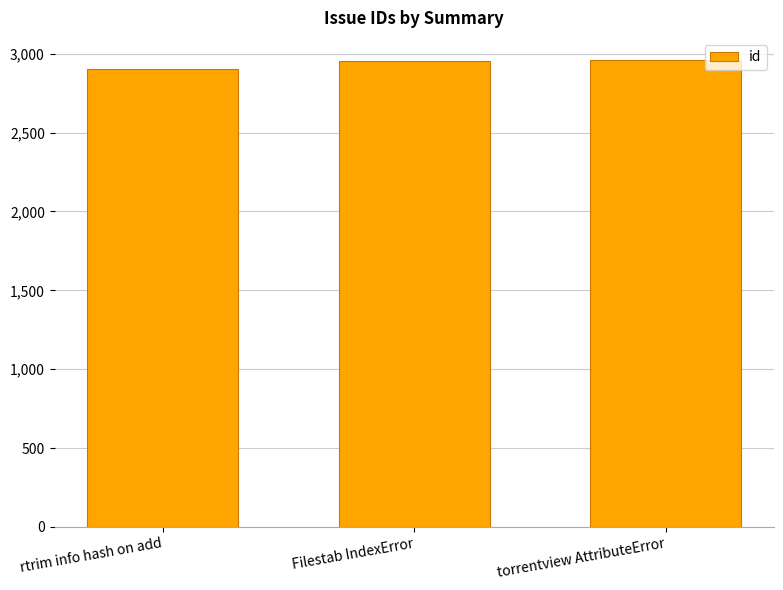

The value at rtrim info hash on add is 5150. True or false?

False